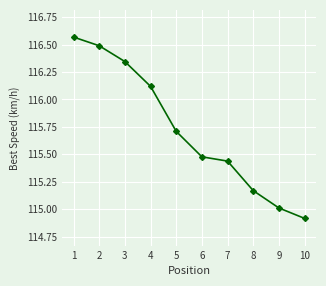

How many values are below 115?

1